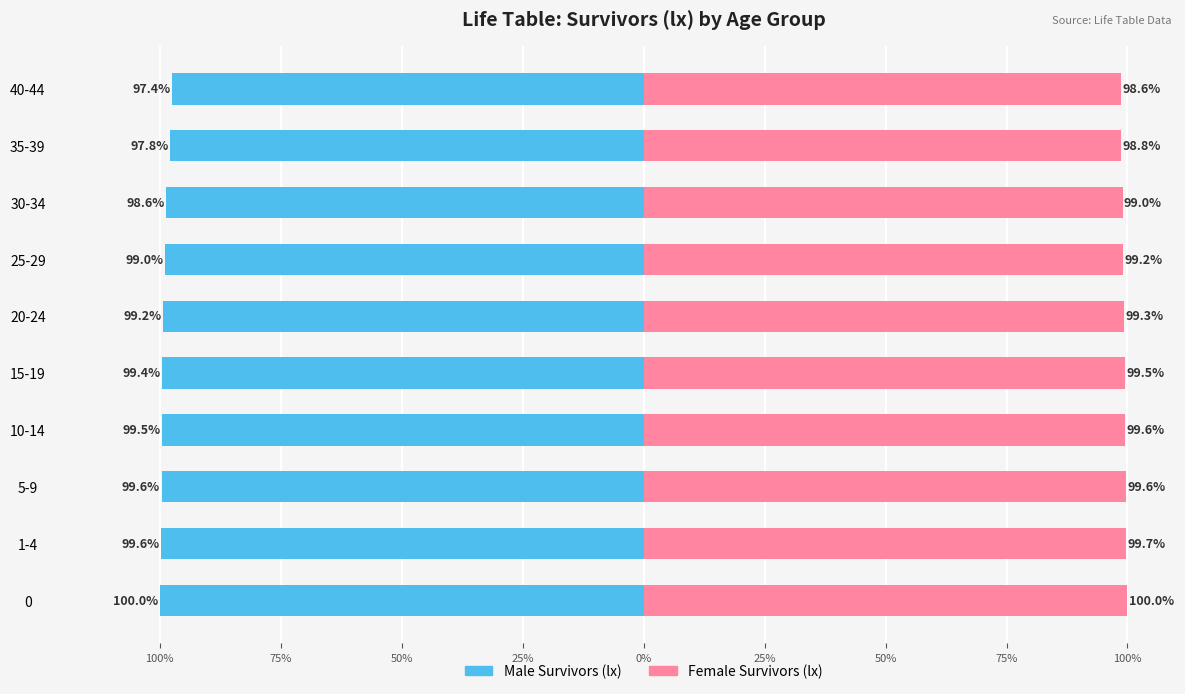

Which series has the widest spread of values?

Male Survivors (lx)